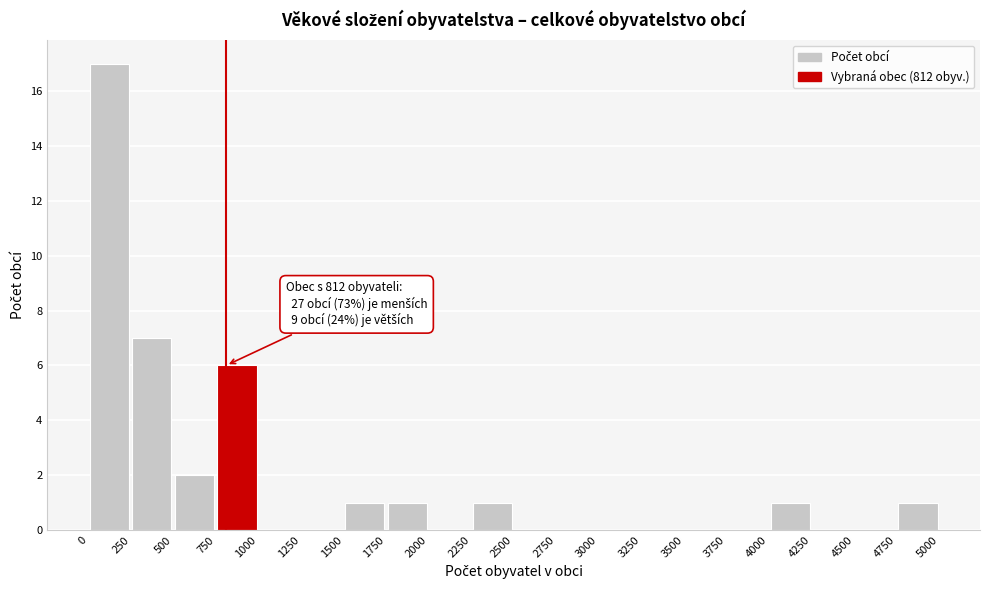

Which range on the x-axis has the tallest bar?

0 to 250